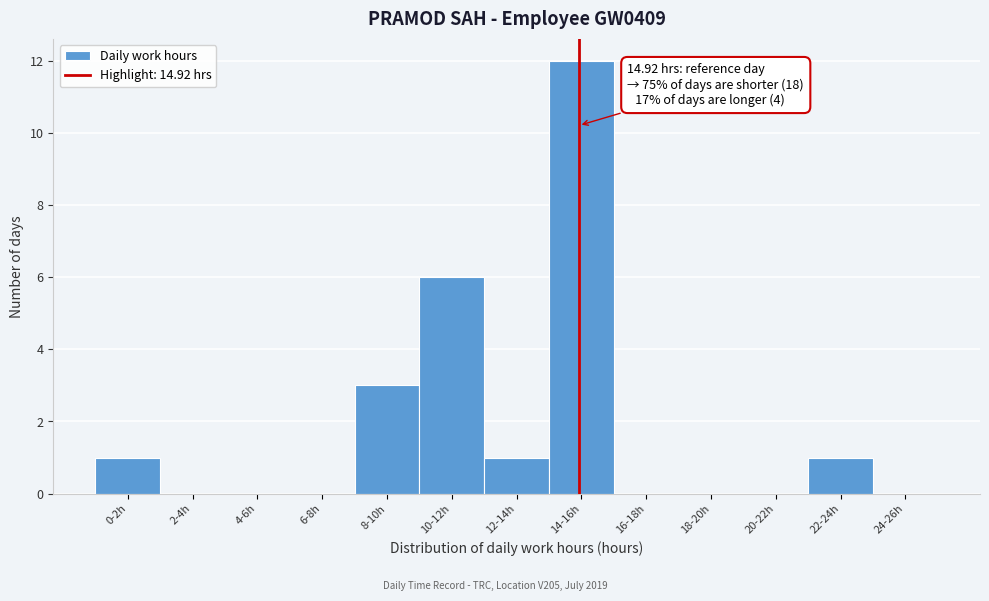

Reading left to right, transcribe all the data shown in this chart.

0-2h=1	2-4h=0	4-6h=0	6-8h=0	8-10h=3	10-12h=6	12-14h=1	14-16h=12	16-18h=0	18-20h=0	20-22h=0	22-24h=1	24-26h=0